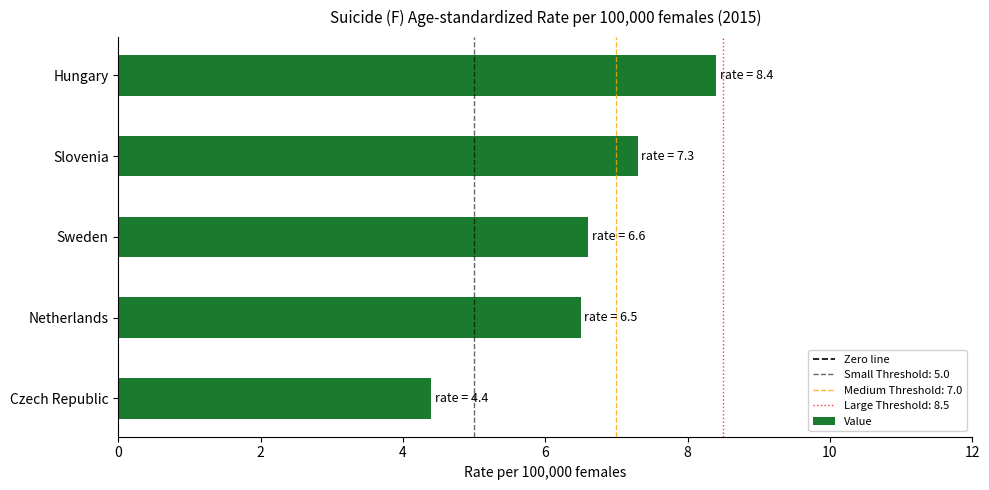

How many bars are there in total?

5